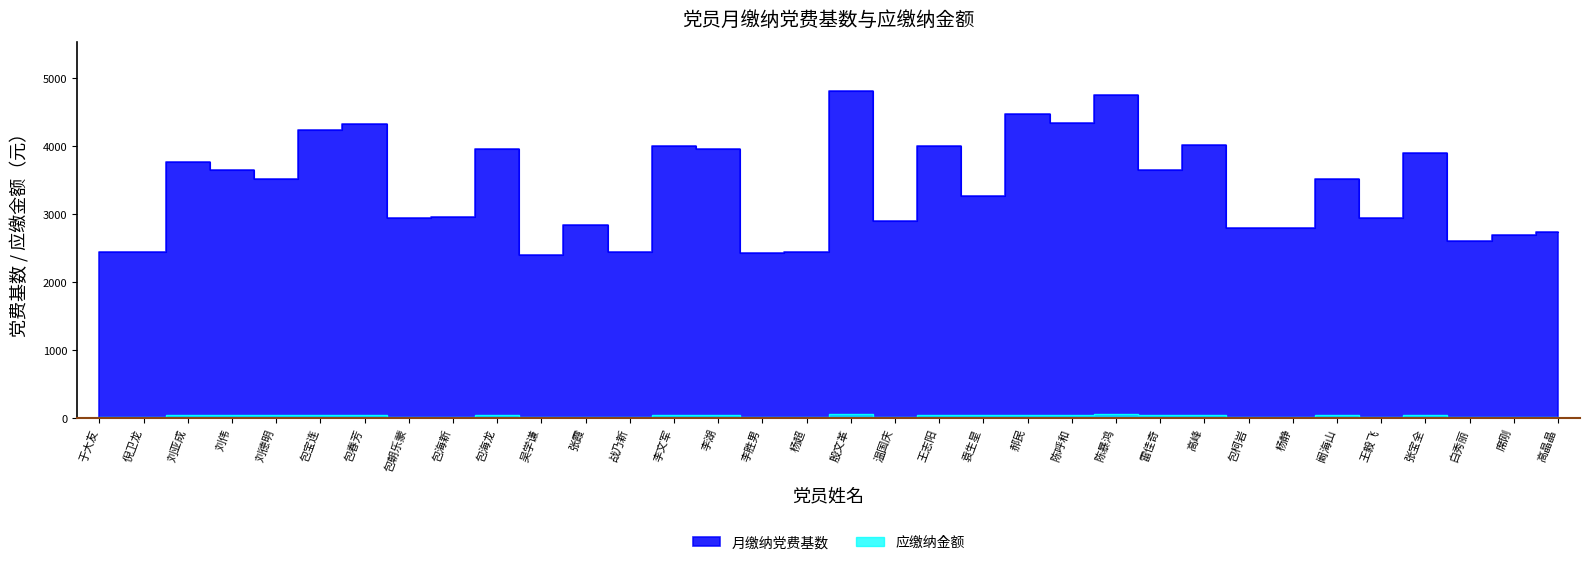

What position from the right is 白秀丽?

3